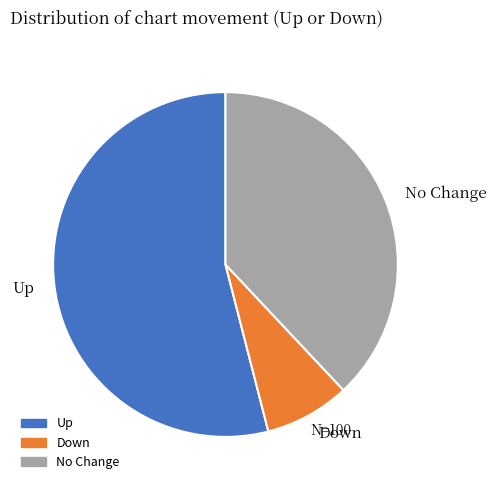

Is it true that No Change is 50% of the pie?

False